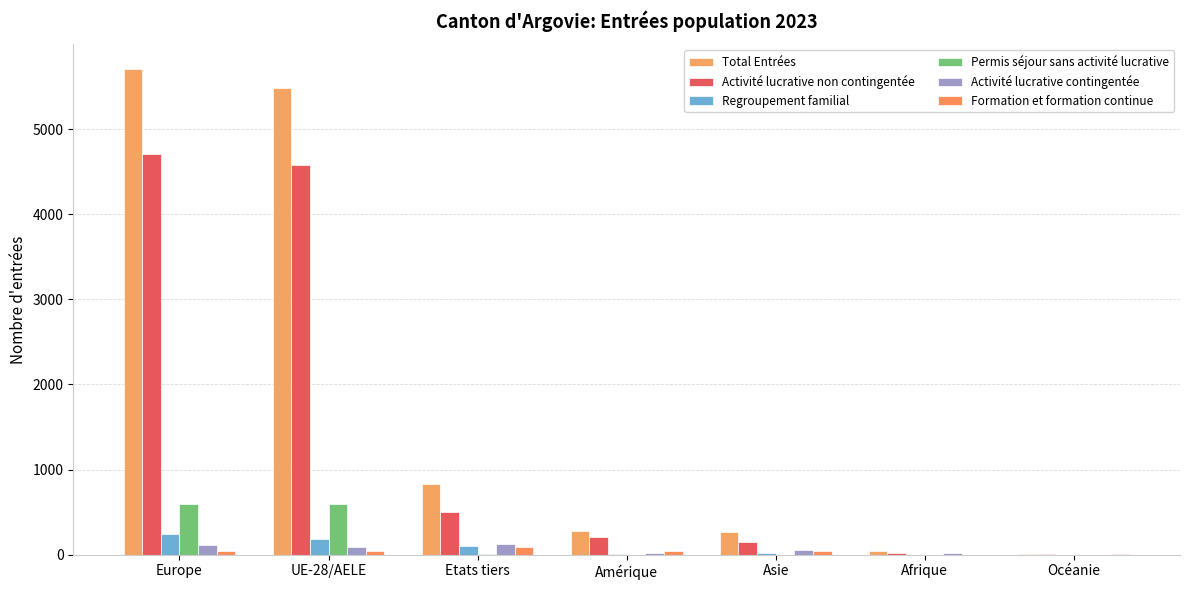

What is the spread (max minus min) of values at Océanie?

10